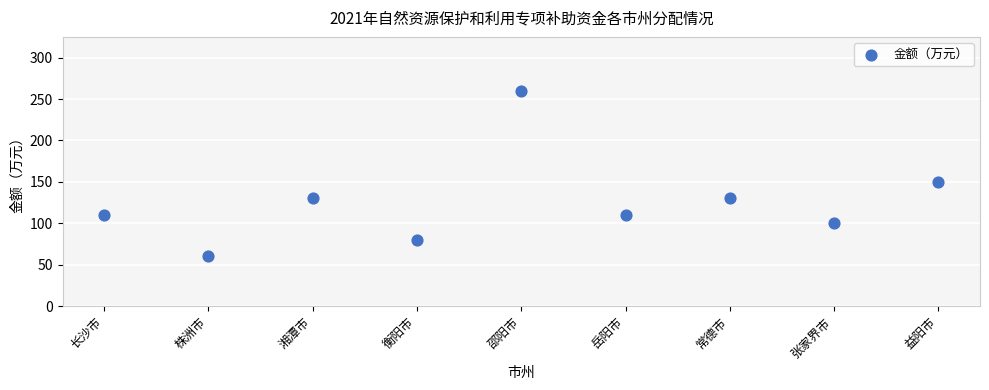

What is the range of Y values (max minus min)?

200